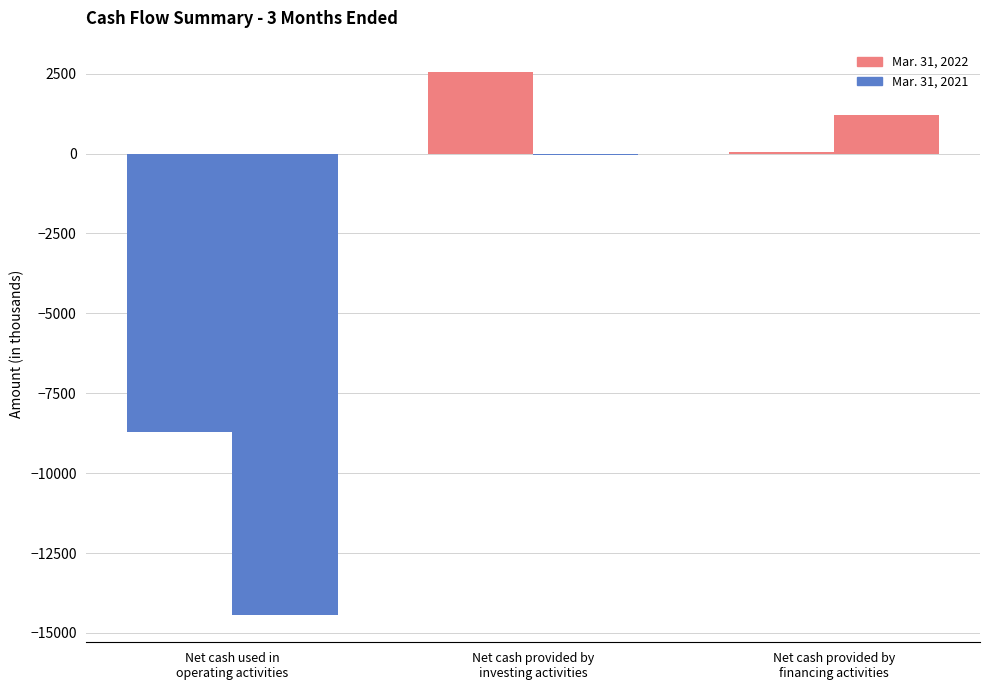

How many bars are there in total?

6